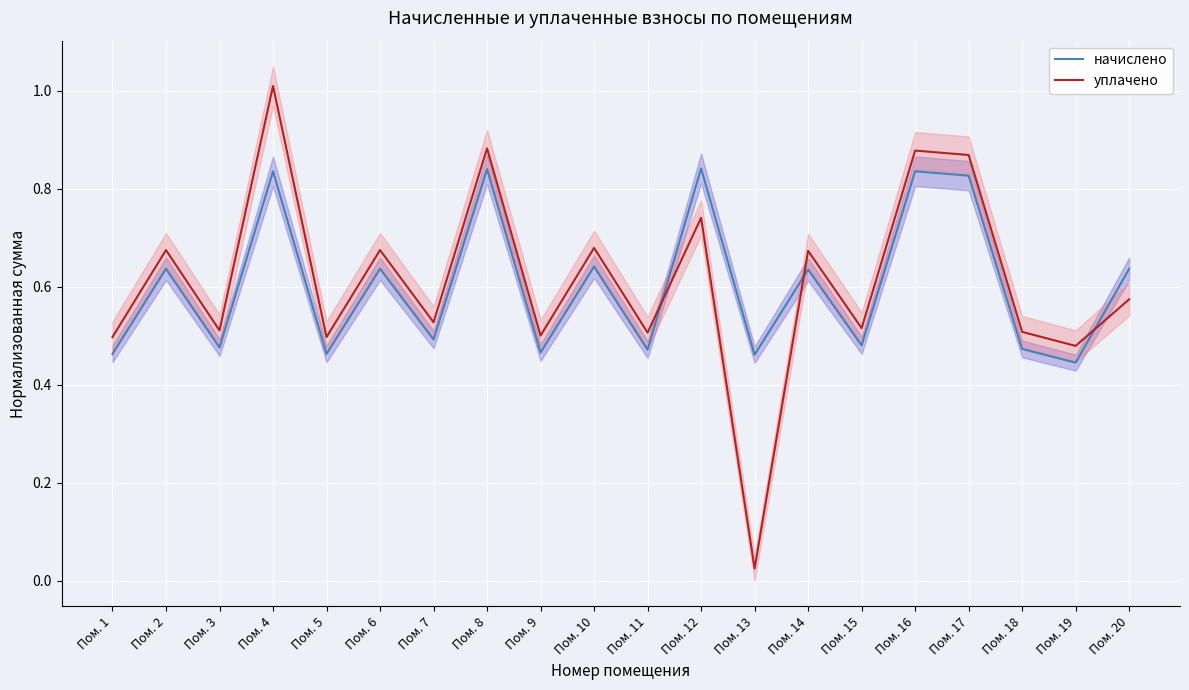

Does the chart display data point markers on the line(s)?

No